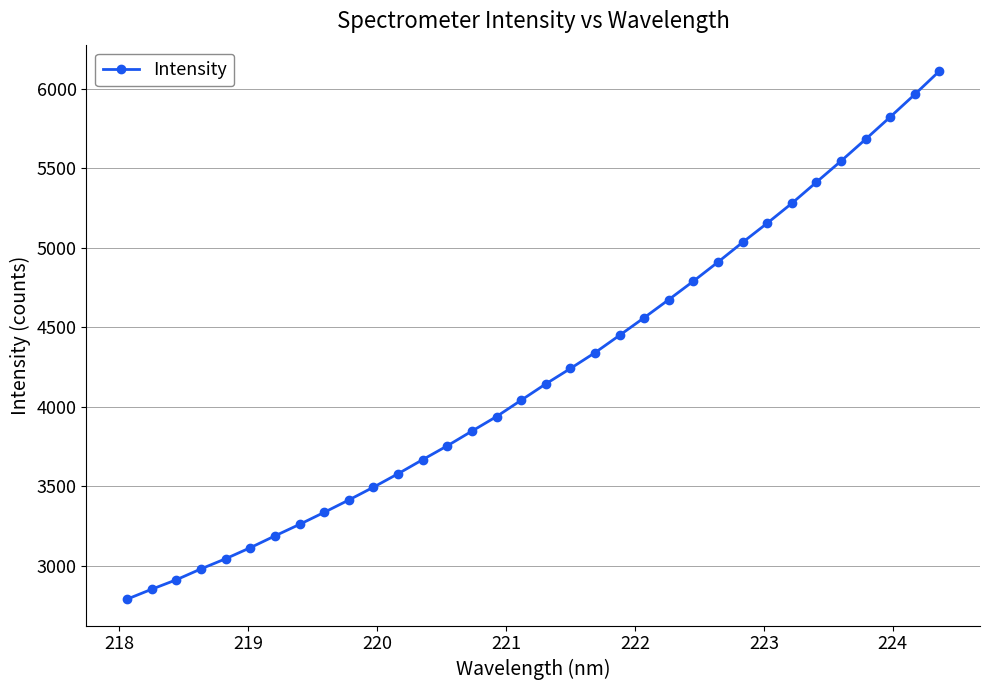

What is the average value?

4216.6